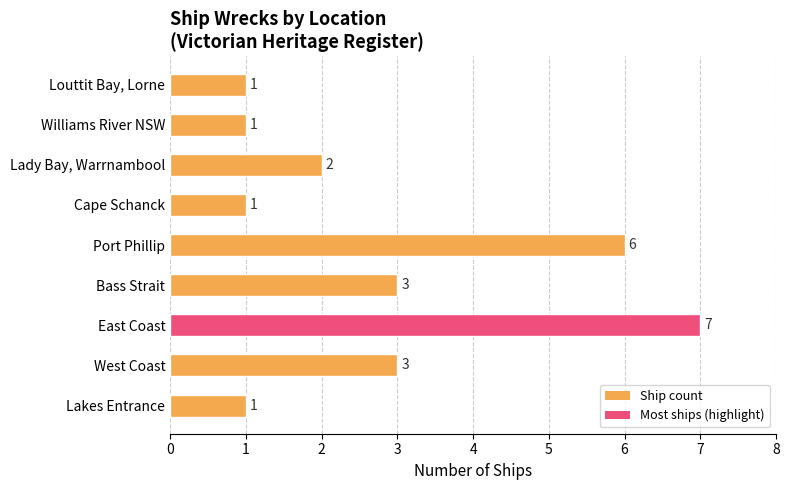

Which category has the highest value across all series?

East Coast